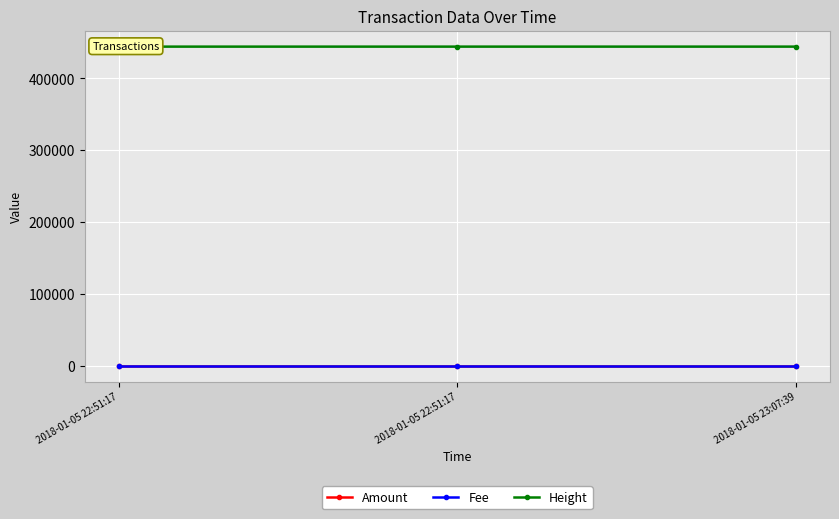

What is the label of the 1st point from the right?

2018-01-05 23:07:39